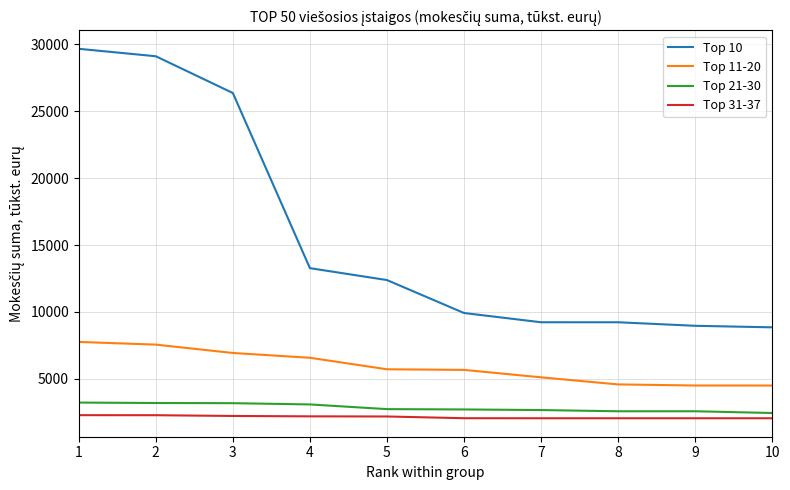

What is the minimum value shown in the chart?

2058